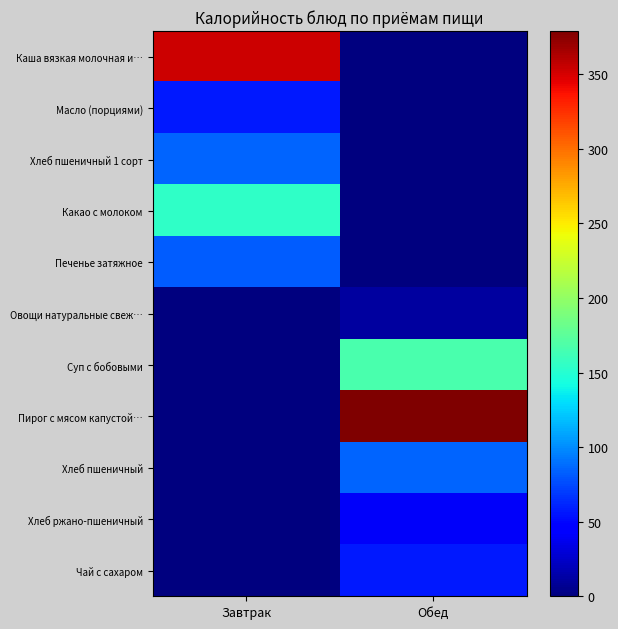

Reading left to right, extract all data points from this chart.

Каша вязкая молочная и…: Завтрак=353.6	Обед=0.0
Масло (порциями): Завтрак=56.6	Обед=0.0
Хлеб пшеничный 1 сорт: Завтрак=85.4	Обед=0.0
Какао с молоком: Завтрак=154.7	Обед=0.0
Печенье затяжное: Завтрак=82.8	Обед=0.0
Овощи натуральные свеж…: Завтрак=0.0	Обед=11.4
Суп с бобовыми: Завтрак=0.0	Обед=166.9
Пирог с мясом капустой…: Завтрак=0.0	Обед=378.9
Хлеб пшеничный: Завтрак=0.0	Обед=85.4
Хлеб ржано-пшеничный: Завтрак=0.0	Обед=40.2
Чай с сахаром: Завтрак=0.0	Обед=56.5